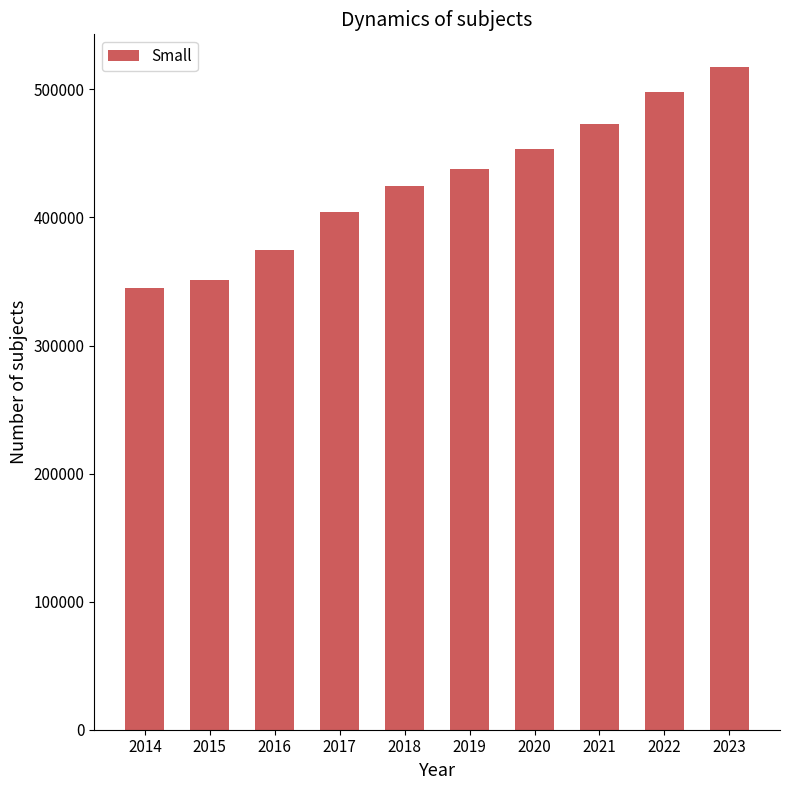

What is the minimum value shown in the chart?

344994